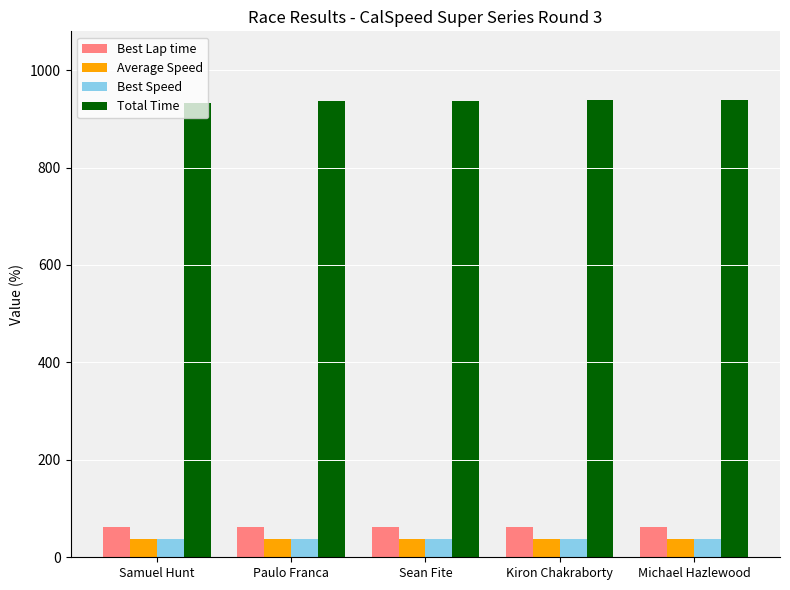

Read the Total Time value at Michael Hazlewood.

938.7